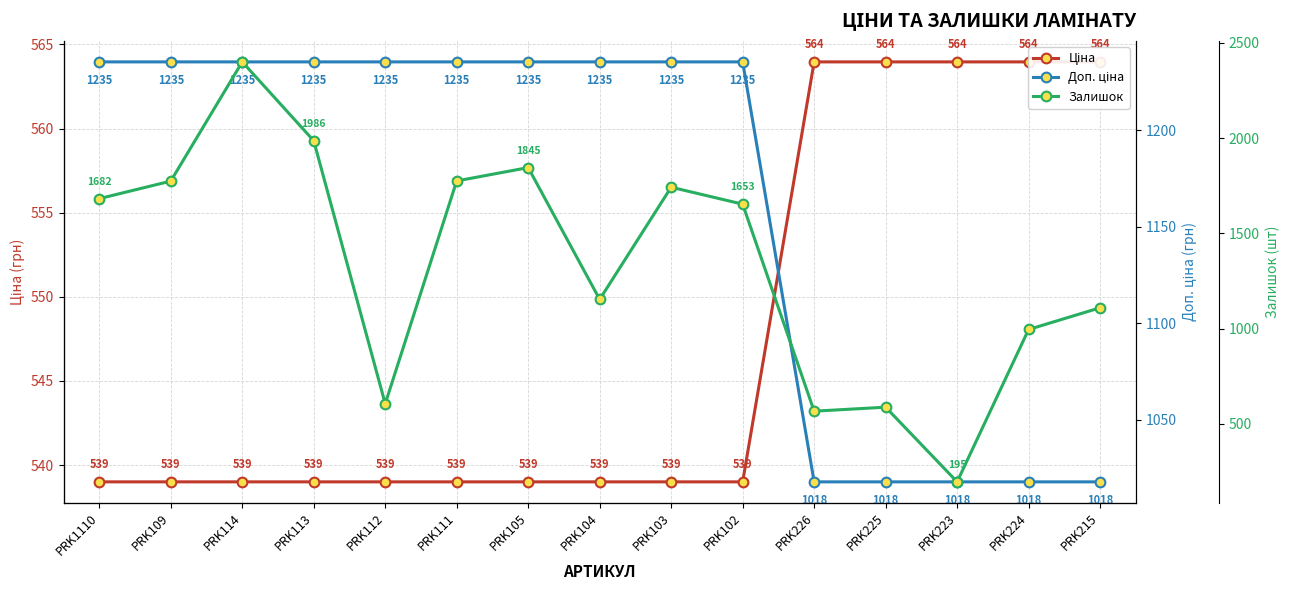

At PRK103, list the series in order from largest to smallest.

Залишок, Доп. ціна, Ціна